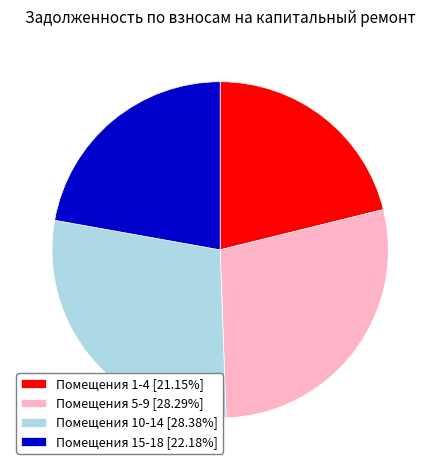

Is the sum of Помещения 15-18 [22.18%] and Помещения 1-4 [21.15%] greater than half?

No